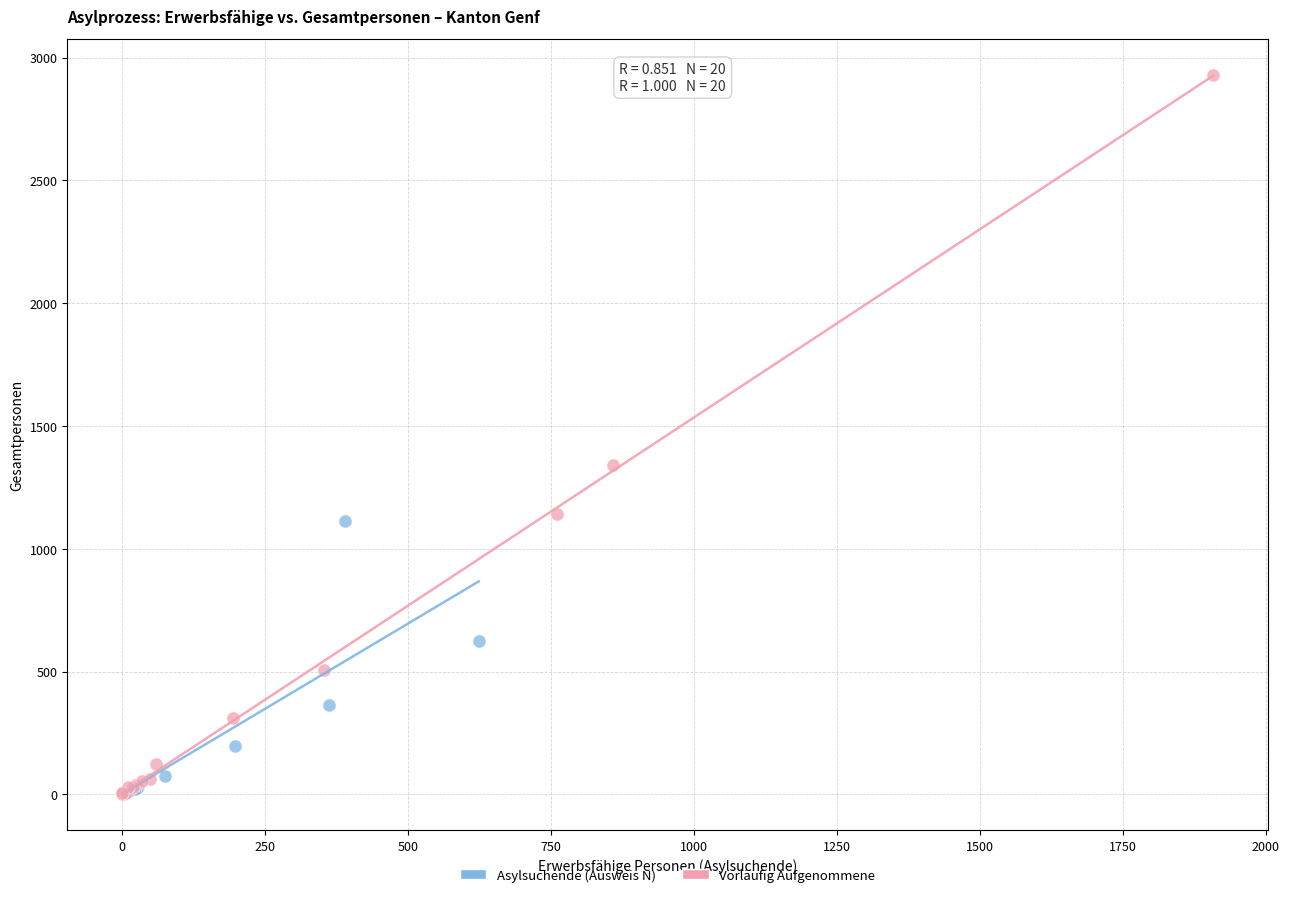

Which series has the widest spread of Y values?

Vorläufig Aufgenommene